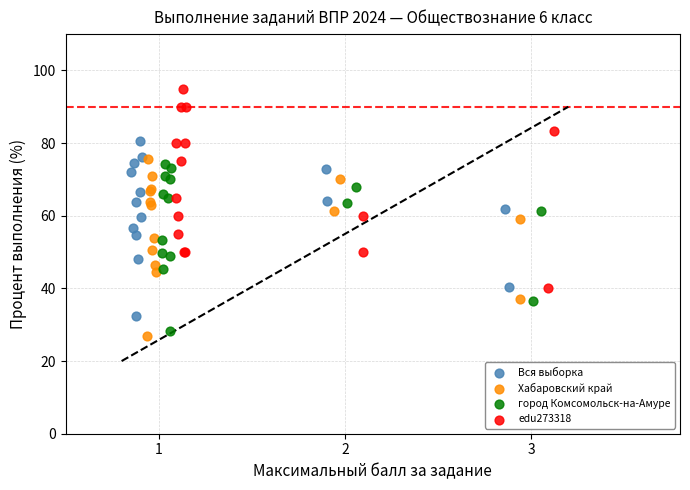

Which series reaches the minimum Y coordinate?

Хабаровский край